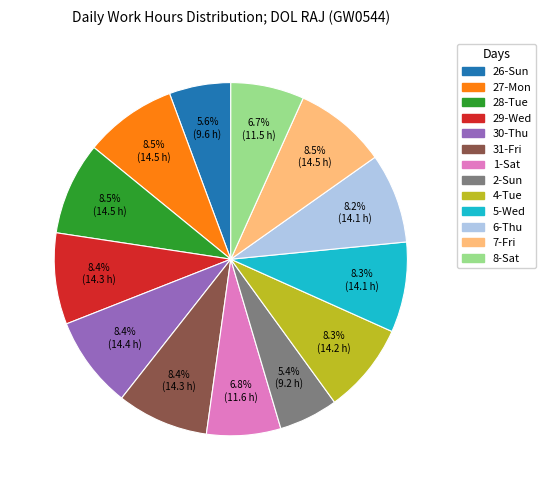

What is the ratio of the value at 2-Sun to the value at 31-Fri?

0.6